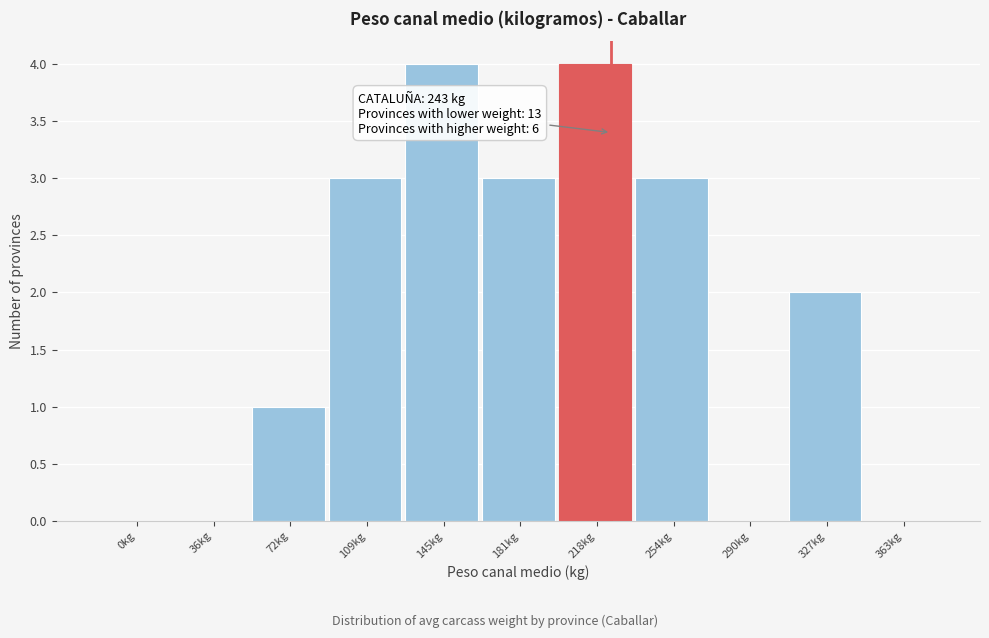

Reading left to right, list all the values displayed in this chart.

0kg=0	36kg=0	72kg=1	109kg=3	145kg=4	181kg=3	218kg=4	254kg=3	290kg=0	327kg=2	363kg=0